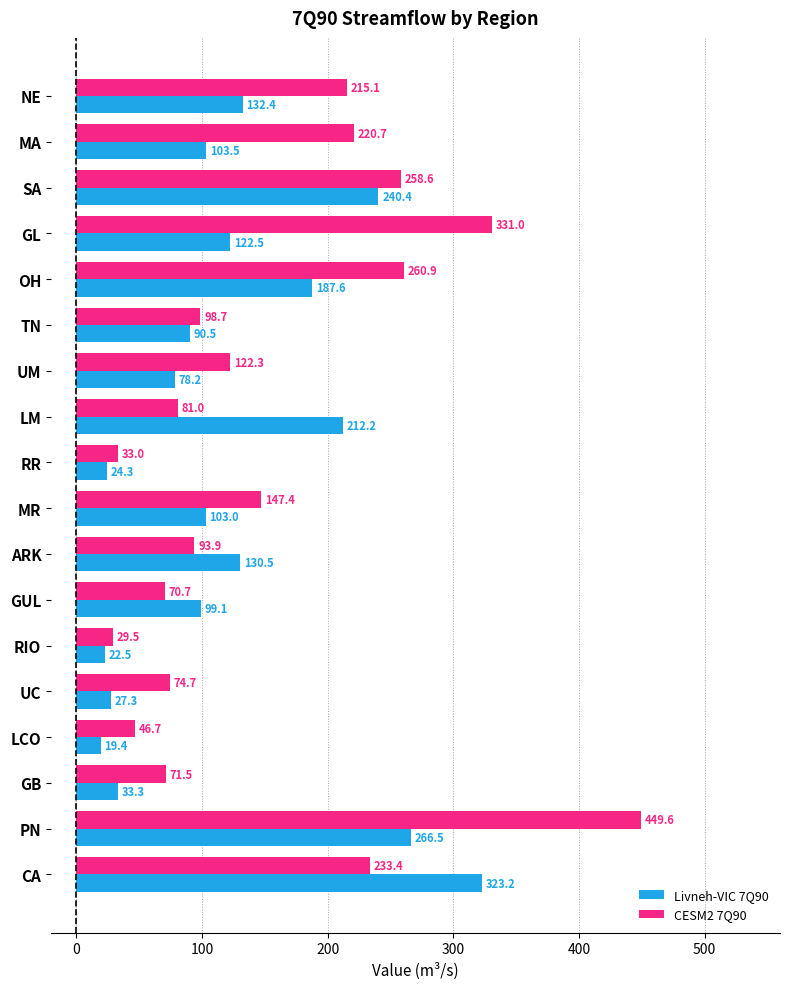

Is the value of CESM2 7Q90 at MA greater than the value of Livneh-VIC 7Q90 at OH?

Yes